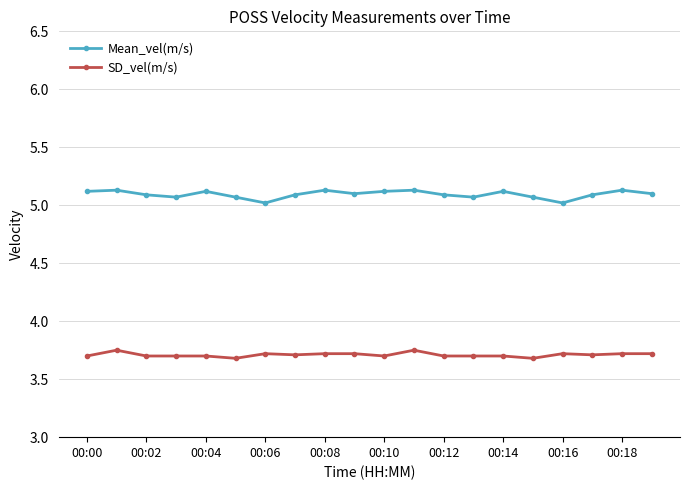

True or false: Mean_vel(m/s) and SD_vel(m/s) cross at least once.

False